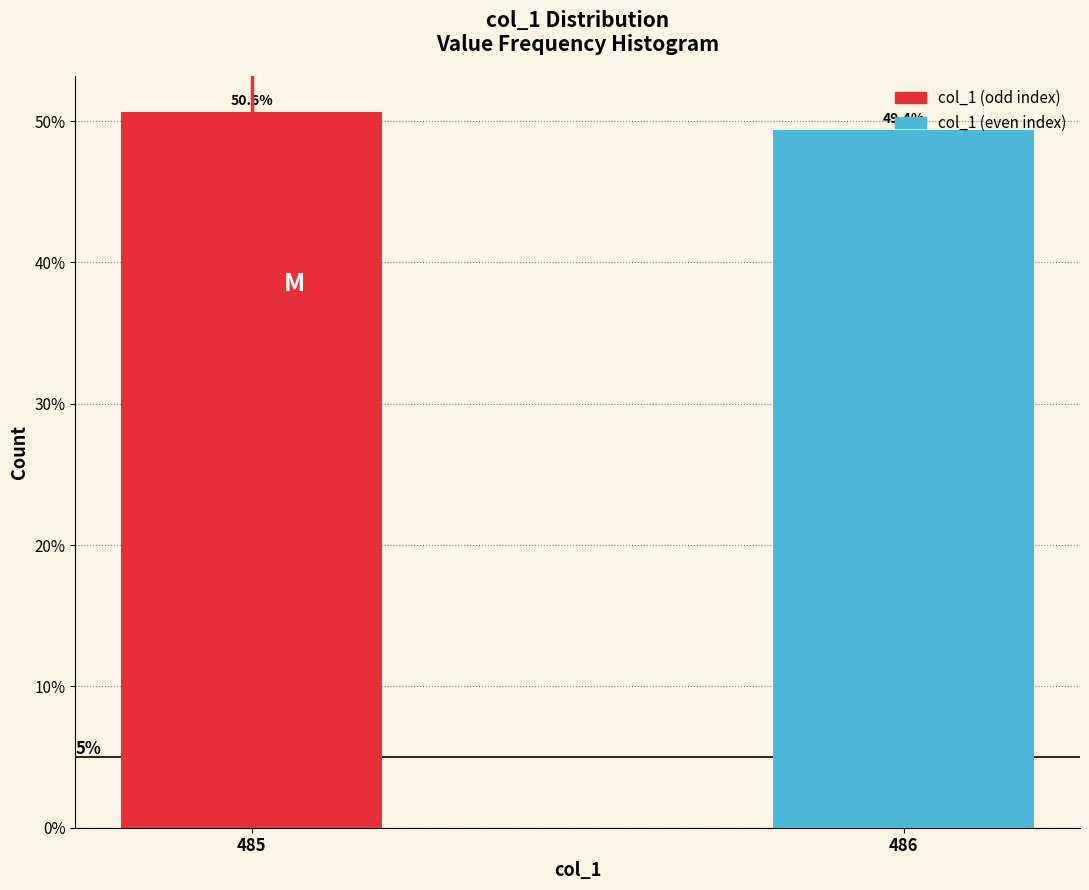

Between 486 and 485, which is larger?

485